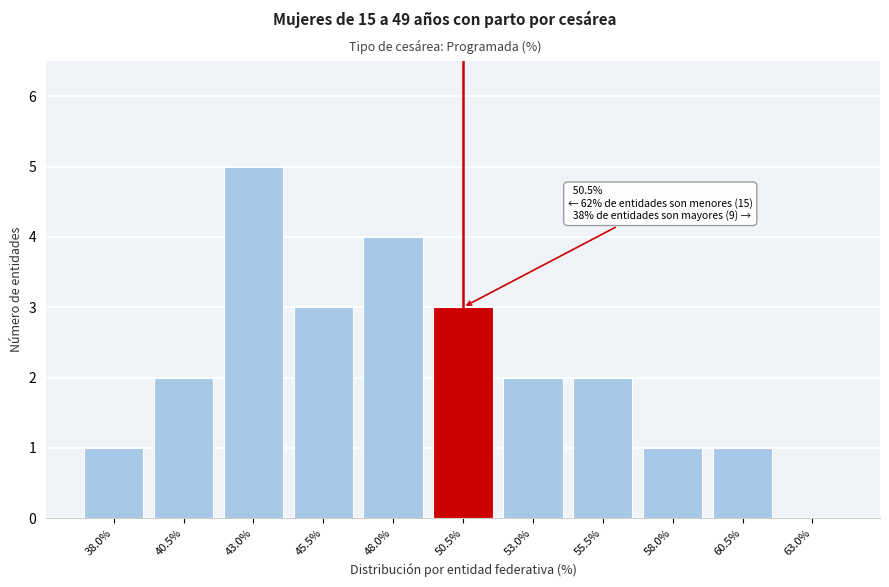

Between 43.0% and 53.0%, which is larger?

43.0%